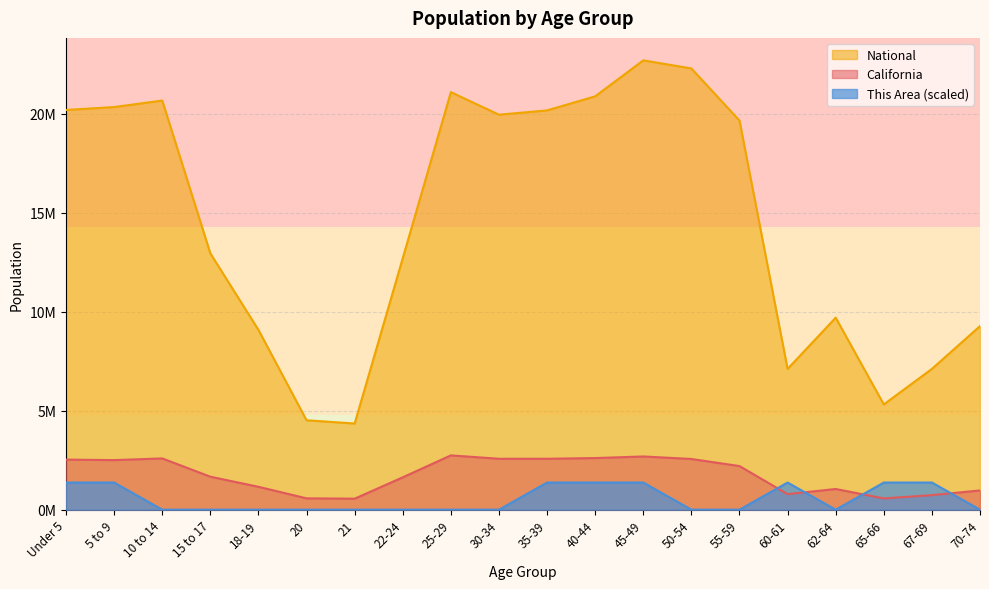

The value of National at 62-64 is 9704197.0. True or false?

True